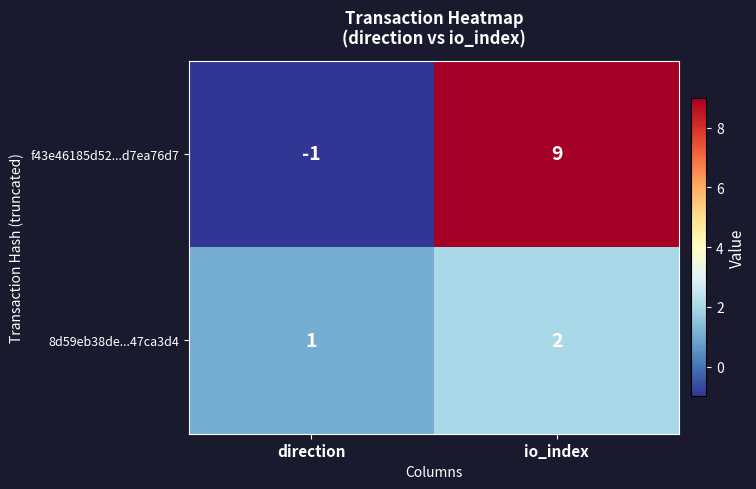

Is it true that f43e46185d52...d7ea76d7 equals 6 at io_index?

False